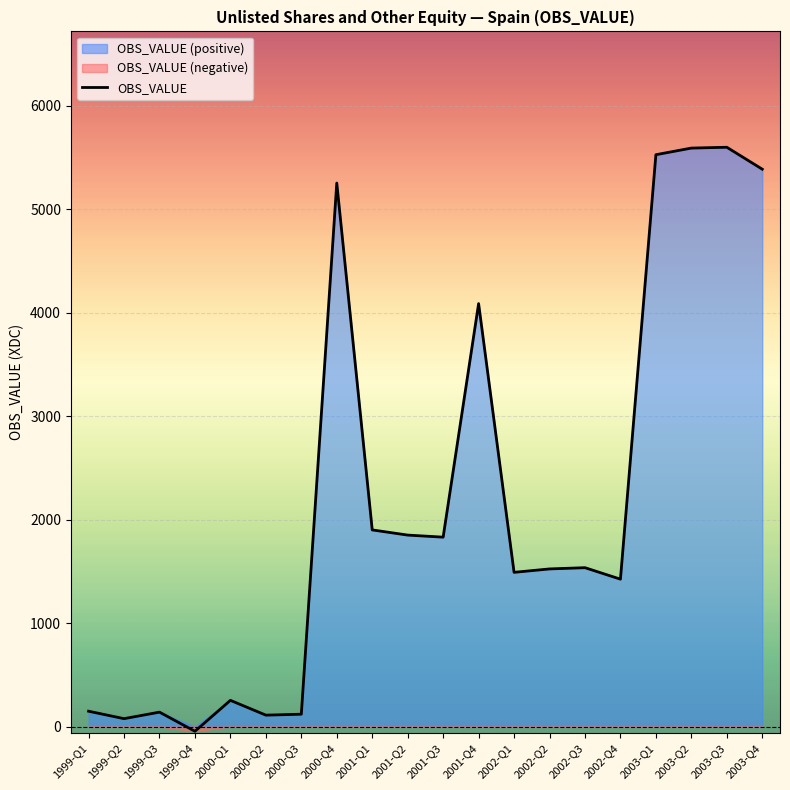

Reading left to right, extract all data points from this chart.

148	76	139	-46	253	110	119	5252	1900	1850	1830	4087	1490	1523	1535	1424	5526	5590	5598	5386